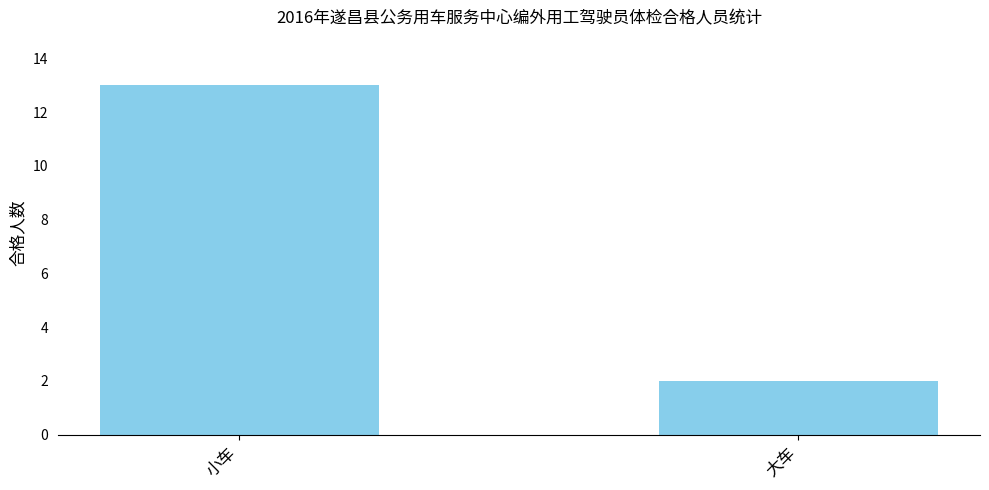

What is the label of the 2nd bar from the left?

大车